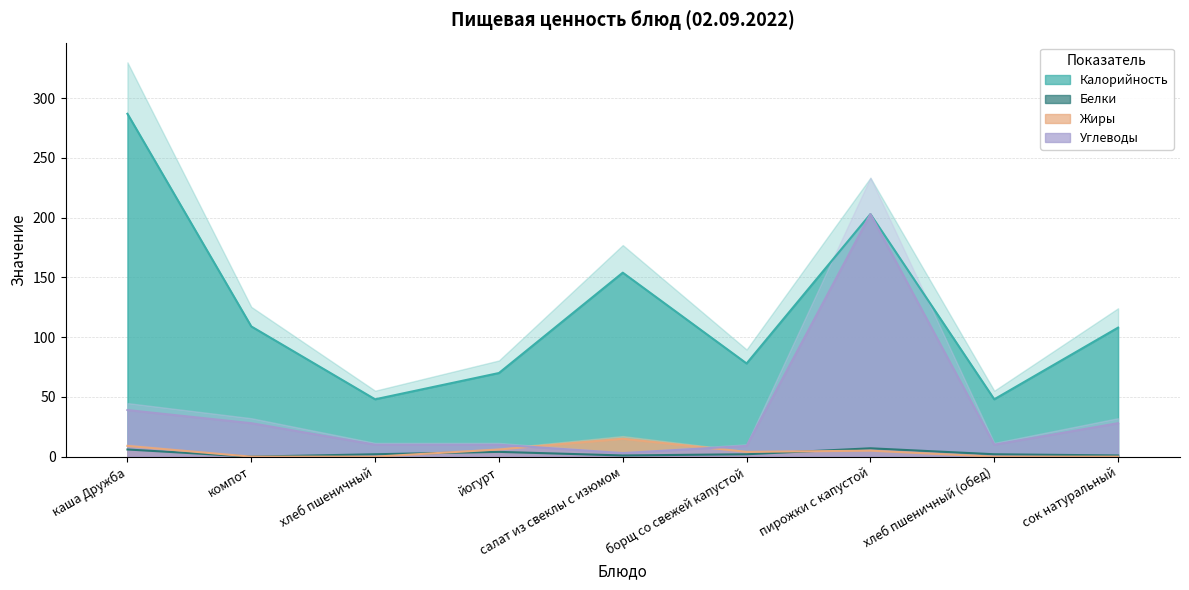

Where is Углеводы nearest to the value 103?

каша Дружба